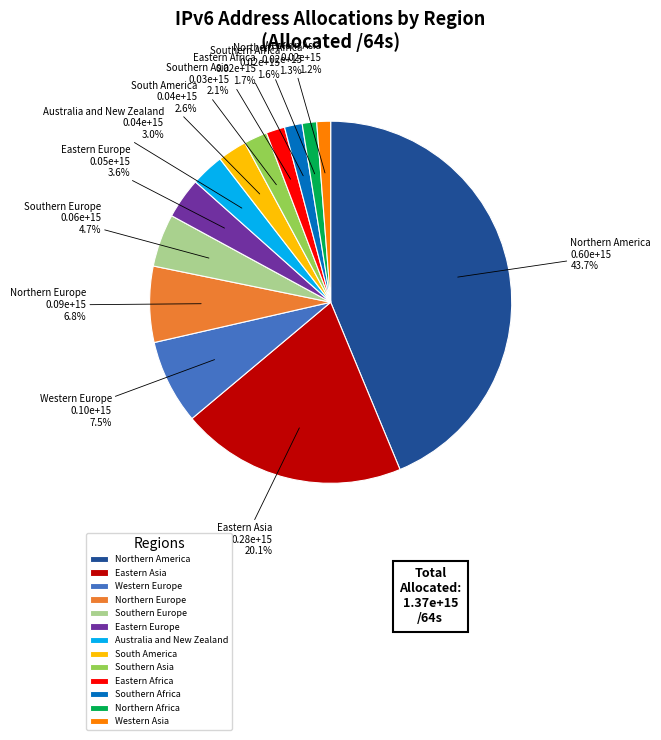

Does Eastern Europe account for over 50% of the chart?

No